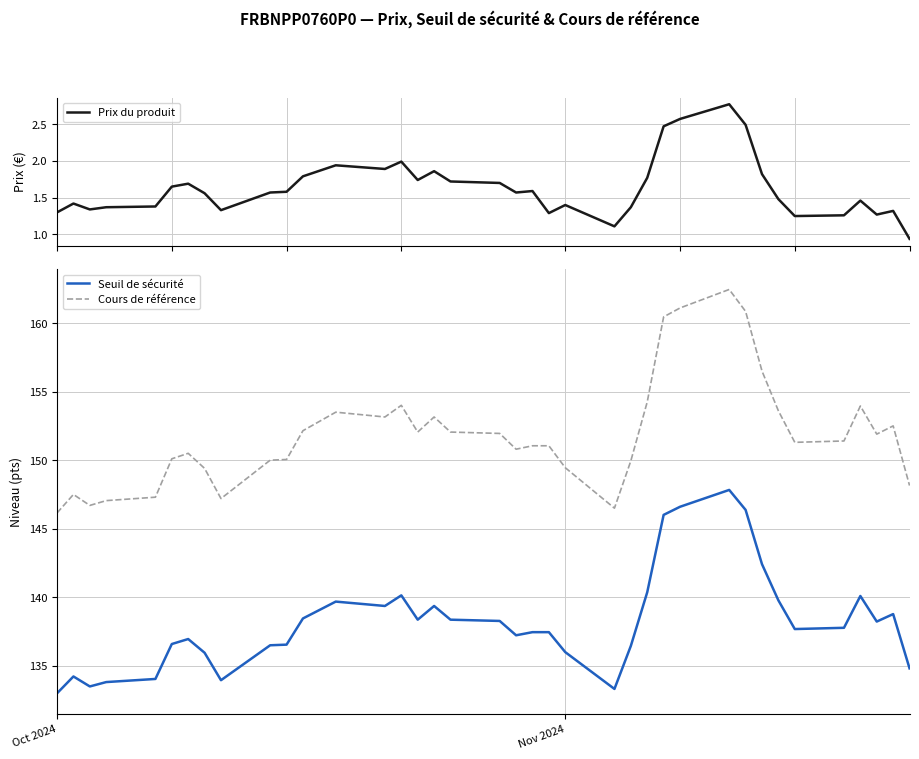

What is the lowest value of the Seuil de sécurité series?

133.0